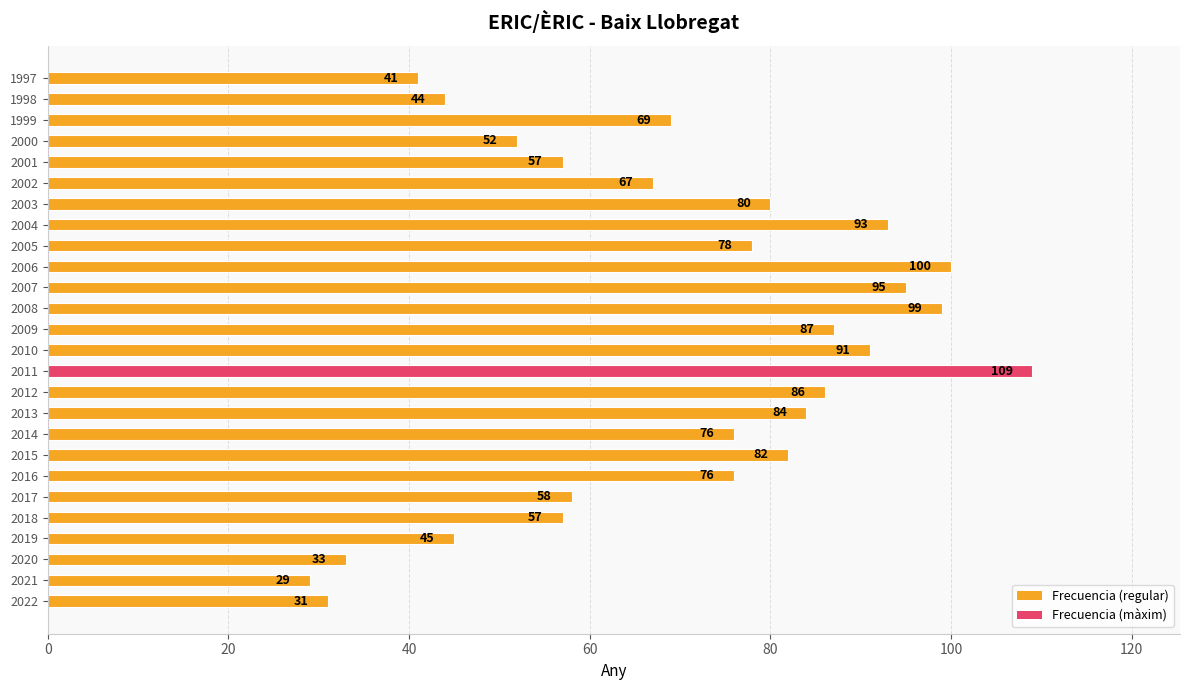

How many series are shown in this chart?

1